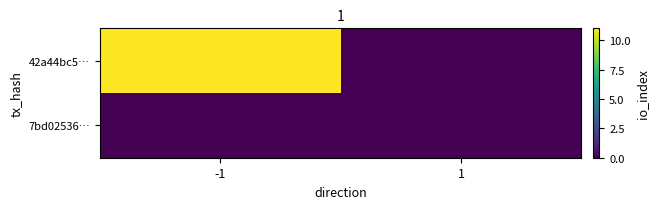

Reading left to right, transcribe all the data shown in this chart.

42a44bc5…: -1=11	1=0
7bd02536…: -1=0	1=0